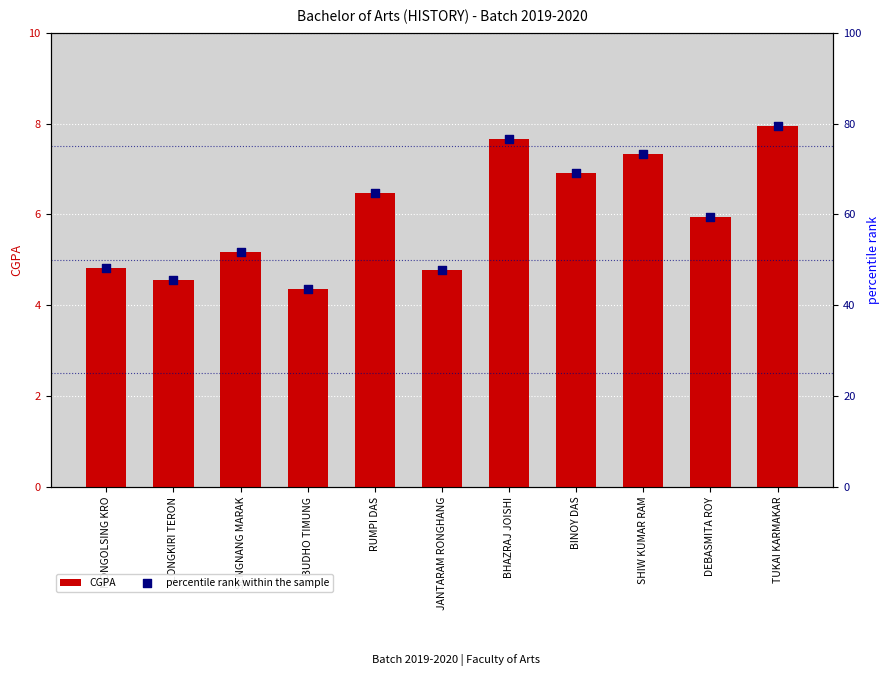

Which series has the largest total across all categories?

percentile rank within the sample